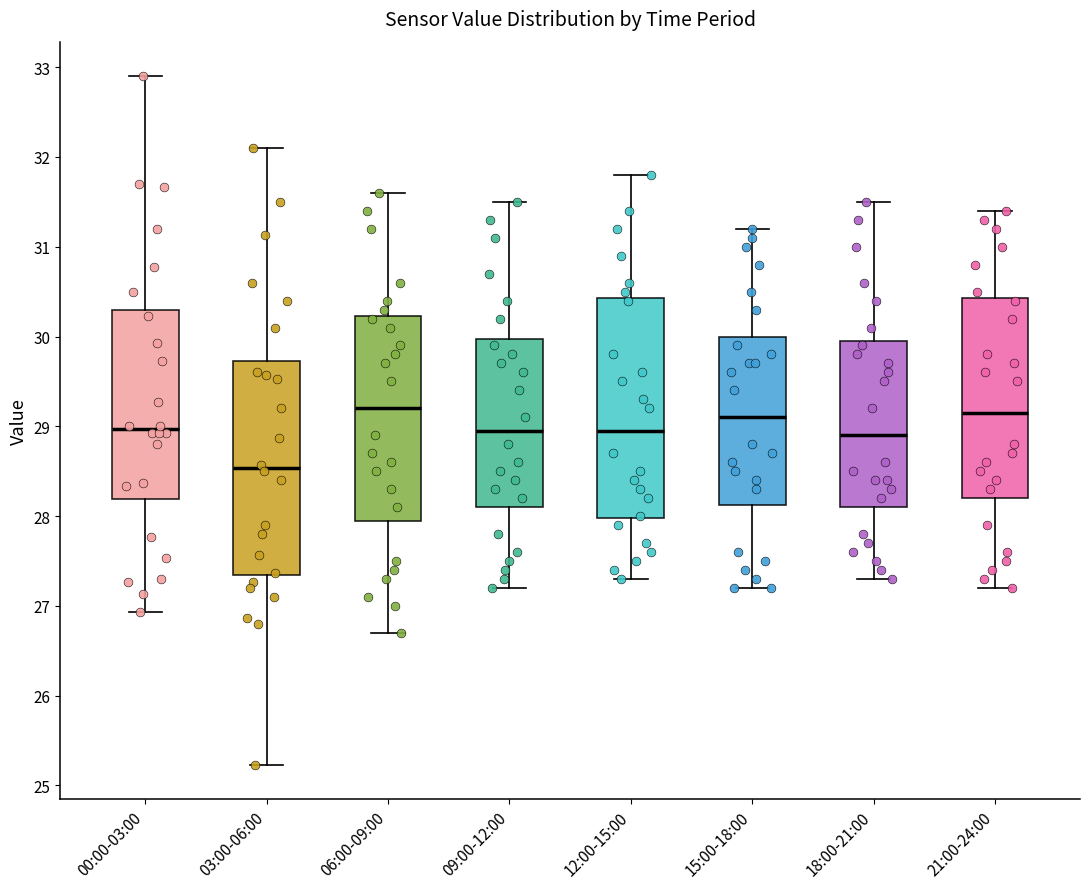

Where is the upper edge of the box for 09:00-12:00 on the y-axis? The values are not printed on the chart, so give them approximately, as read against the axis.

30.0